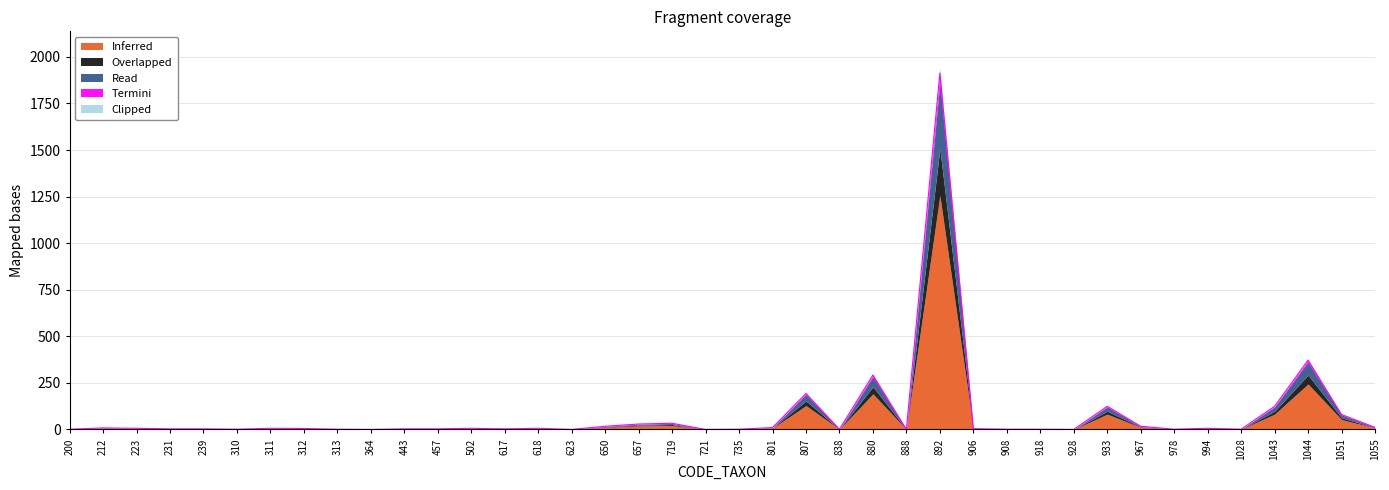

What is the difference between the maximum and minimum values in the Overlapped series?

251